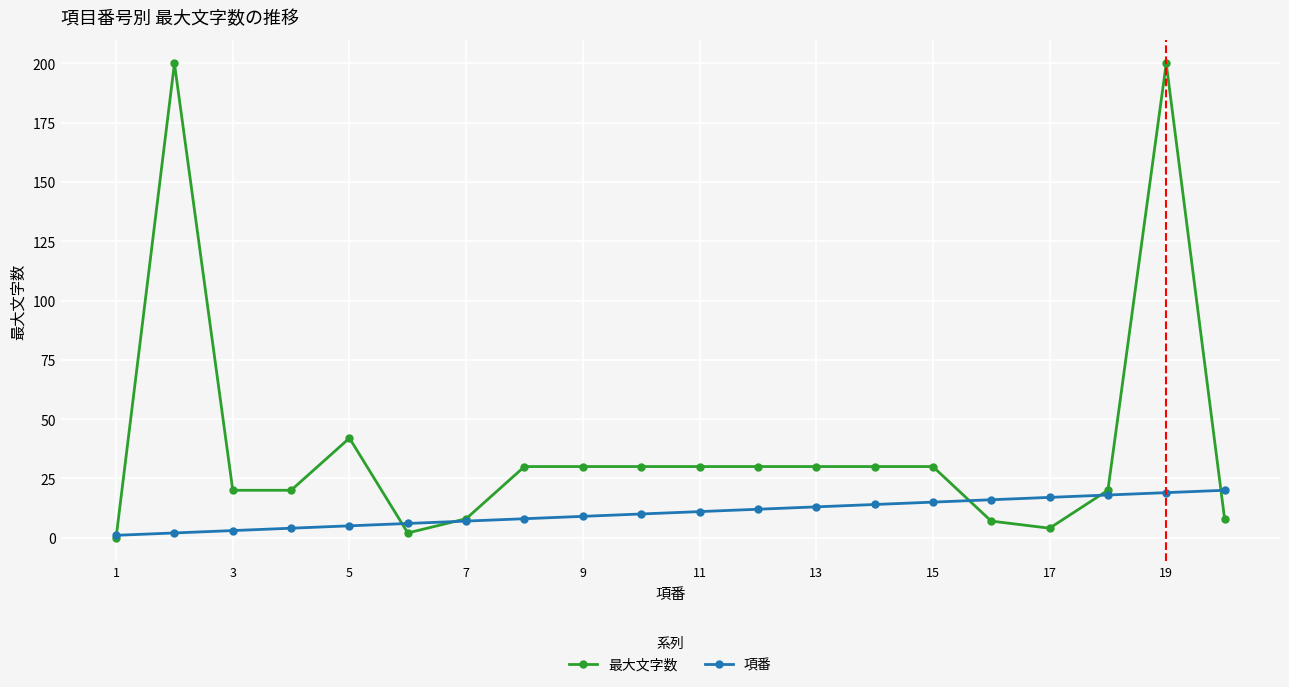

Which series has the largest total across all categories?

最大文字数